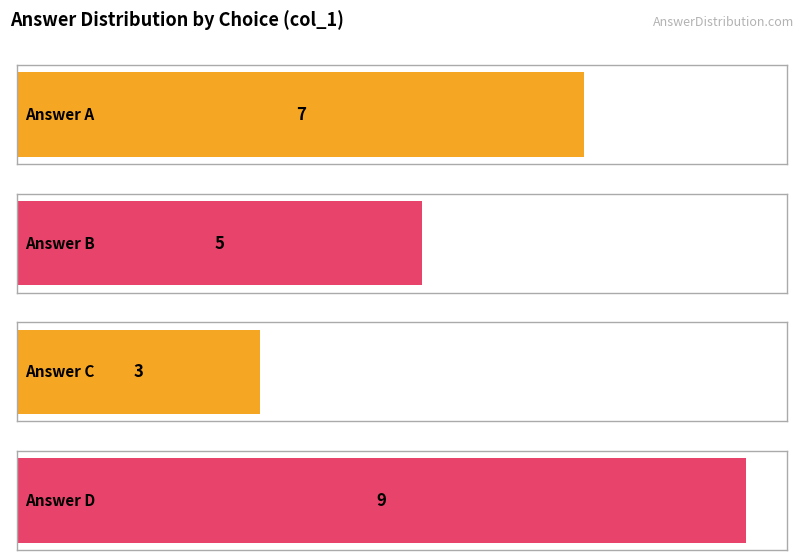

The value at C is 4. True or false?

False